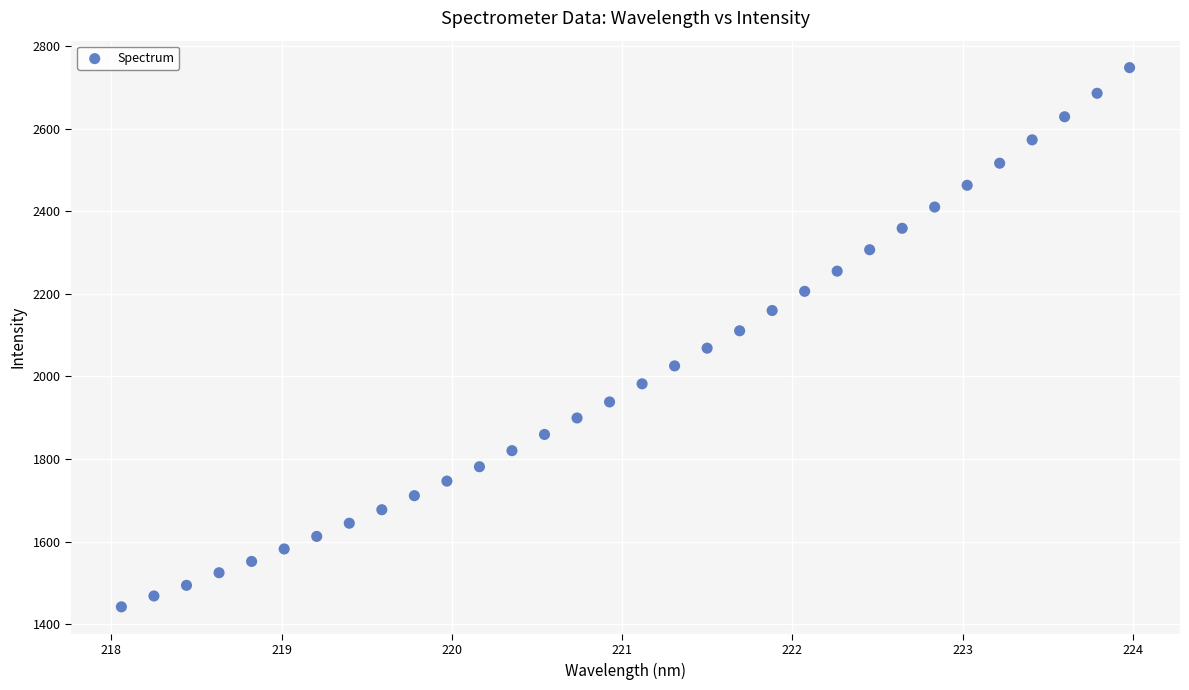

What is the range of X values (max minus min)?

5.9